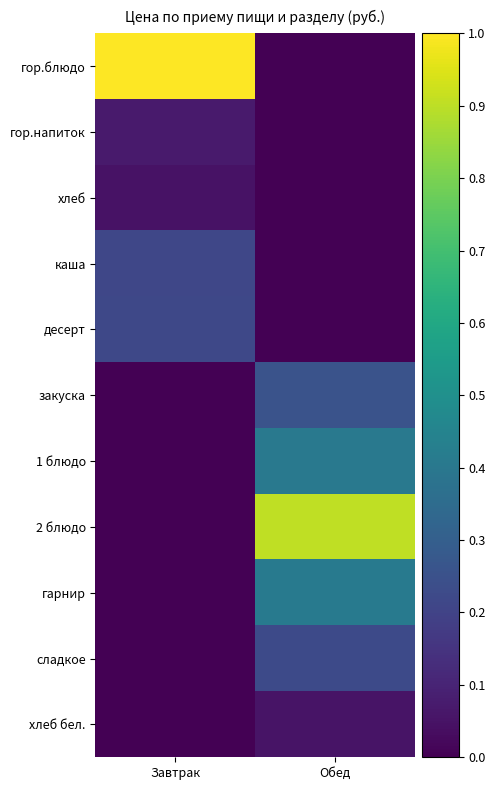

How many categories are shown in the chart?

2